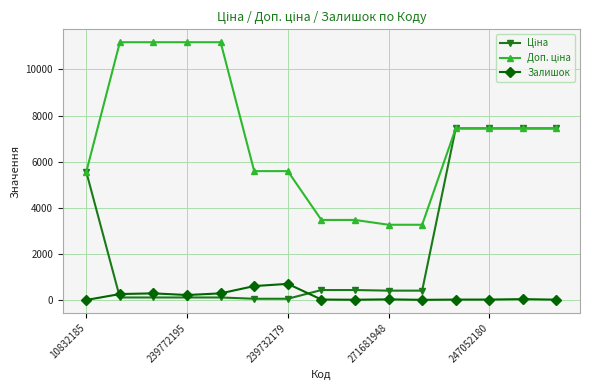

What is the maximum value shown in the chart?

11182.0